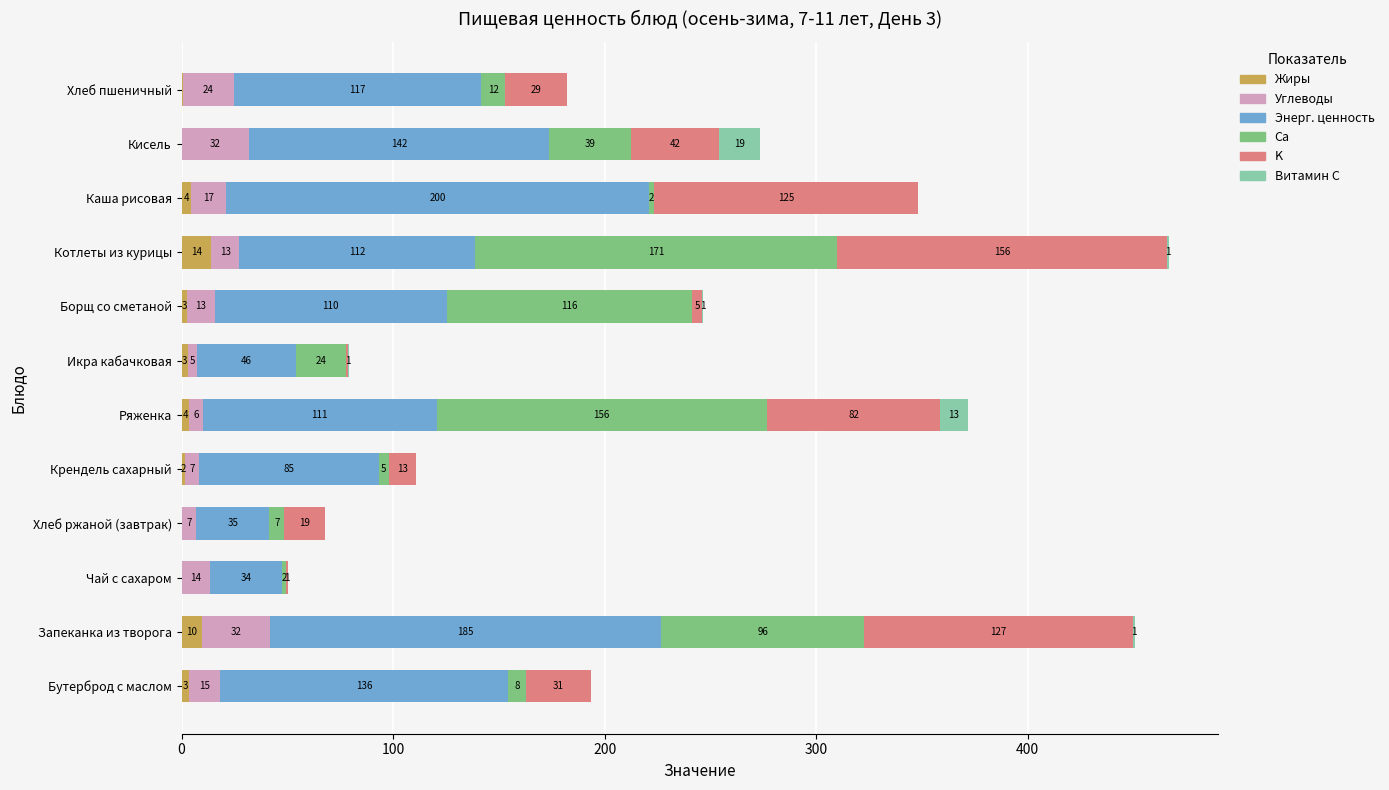

What is the highest value of the Жиры series?

14.1